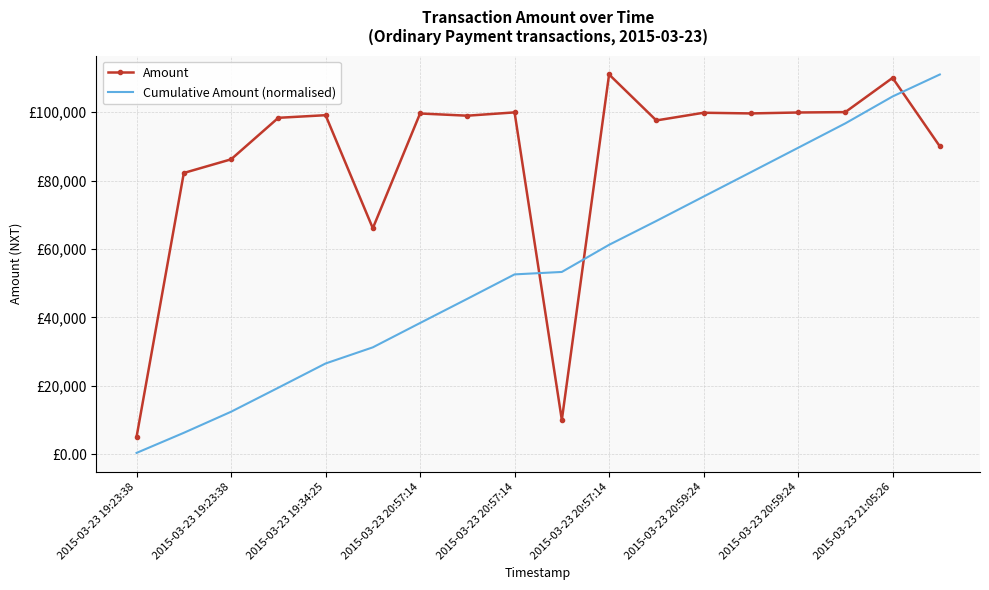

Rank the series by their maximum value, from lowest to highest.

Amount, Cumulative Amount (normalised)